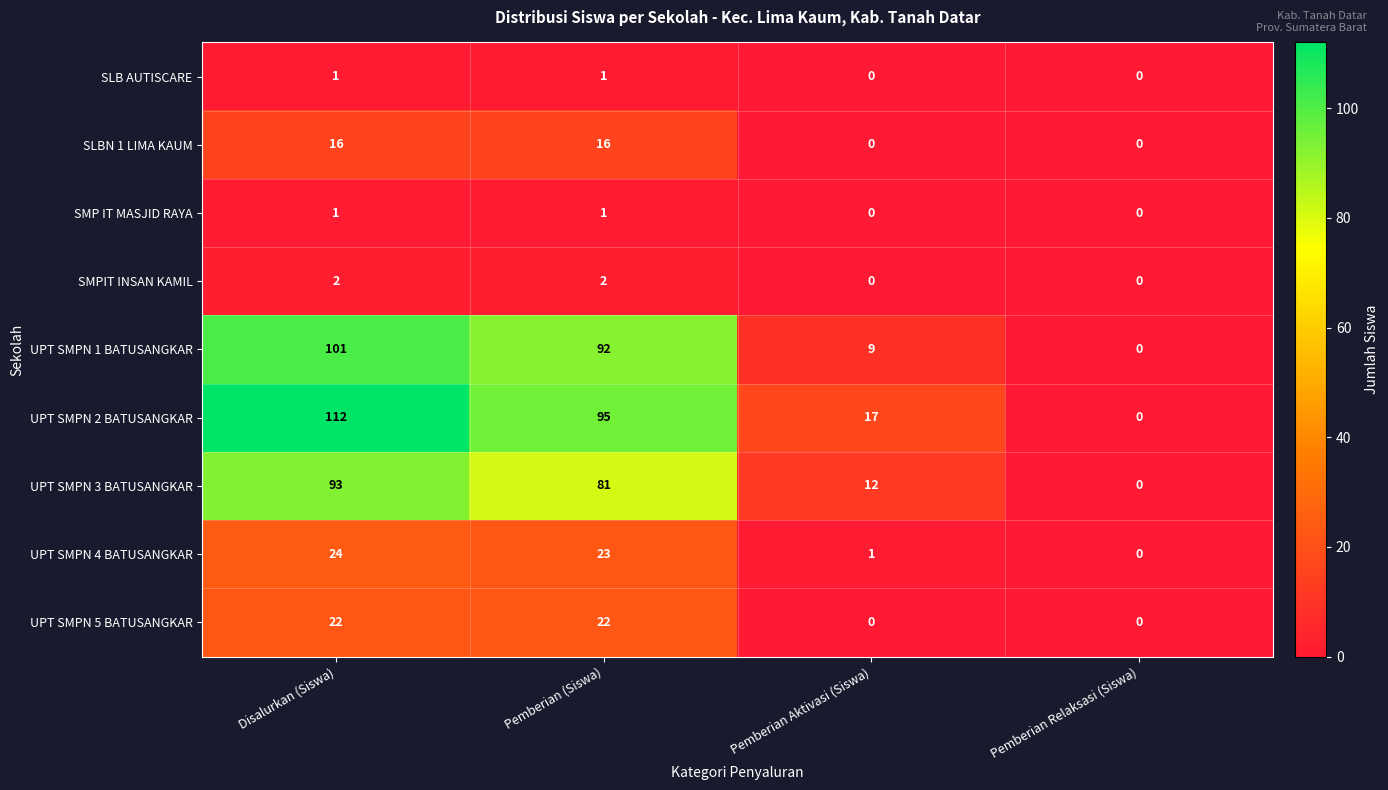

What is the greatest value displayed?

112